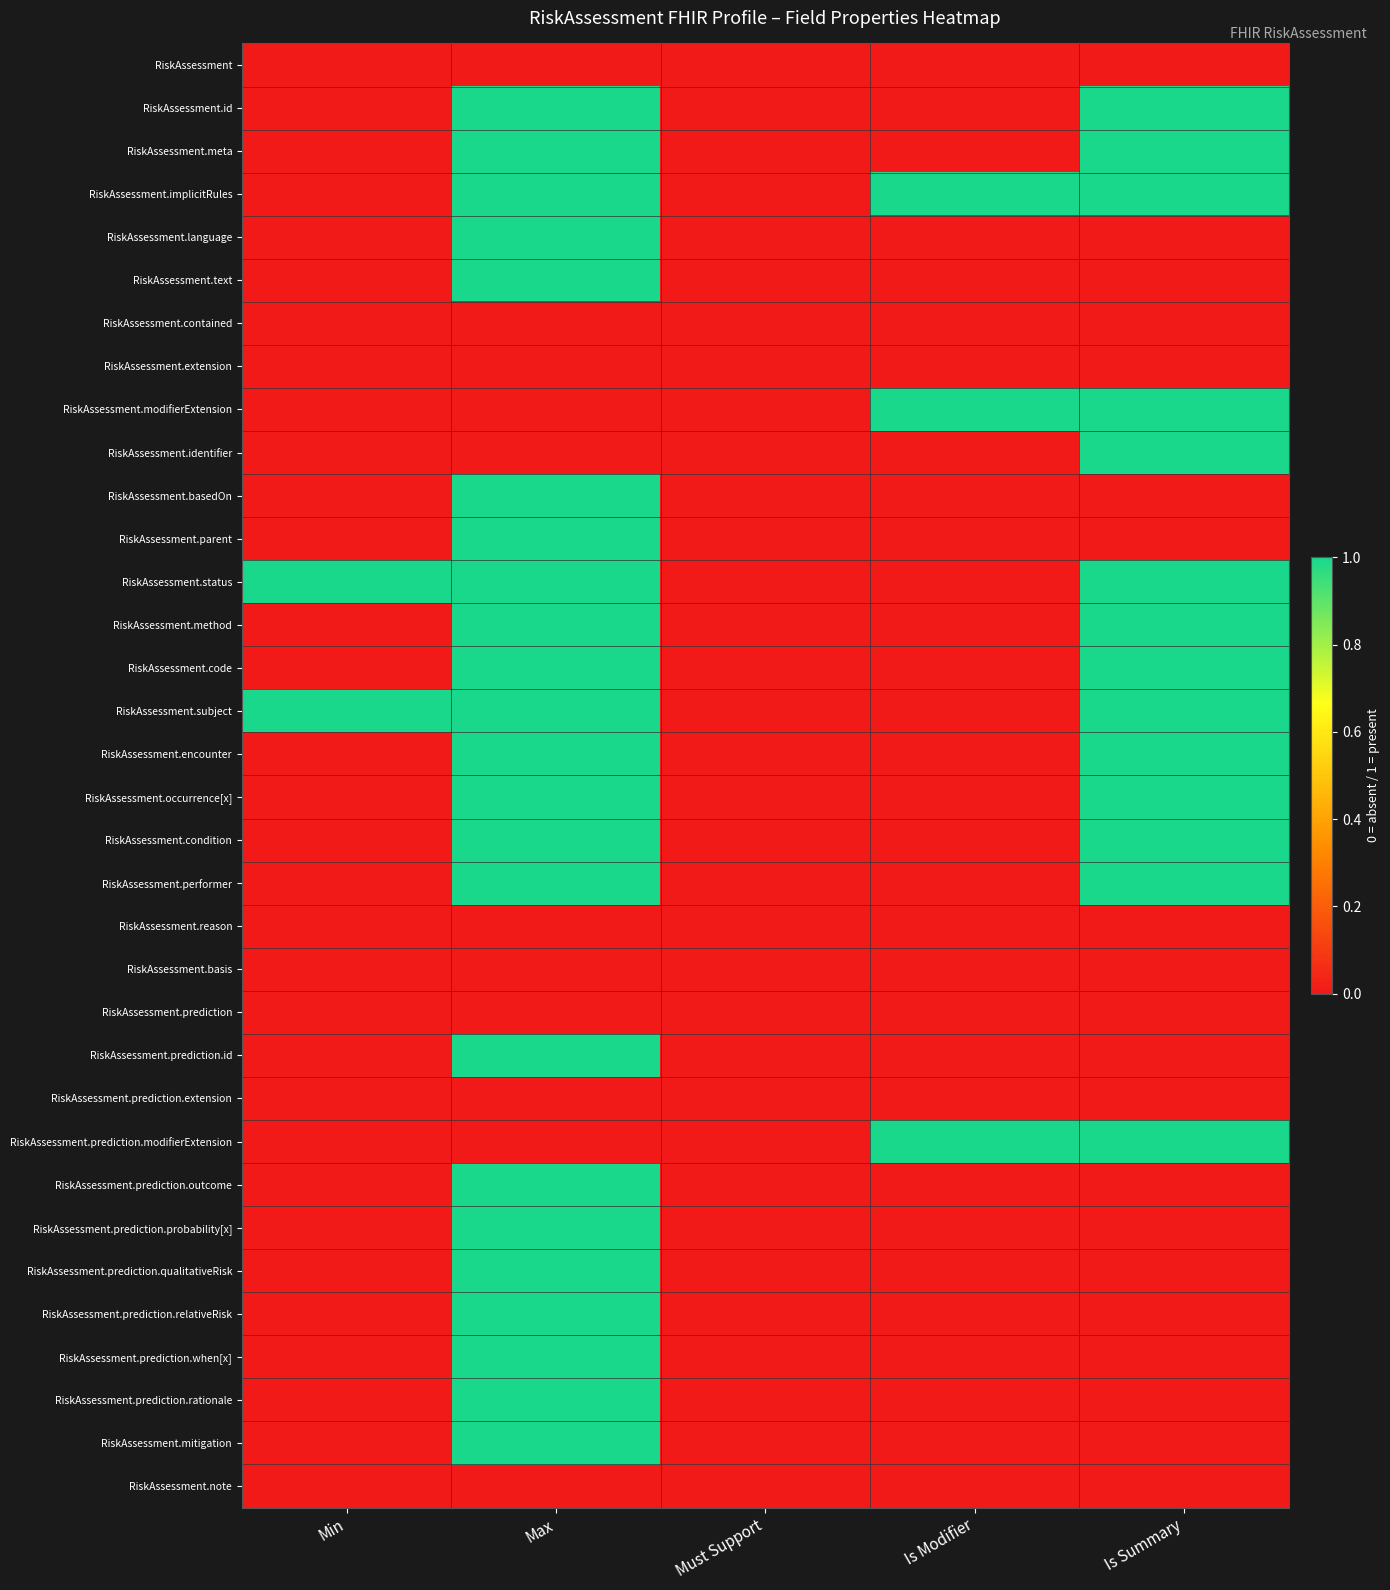

What is the total value across all series at Is Modifier?

3